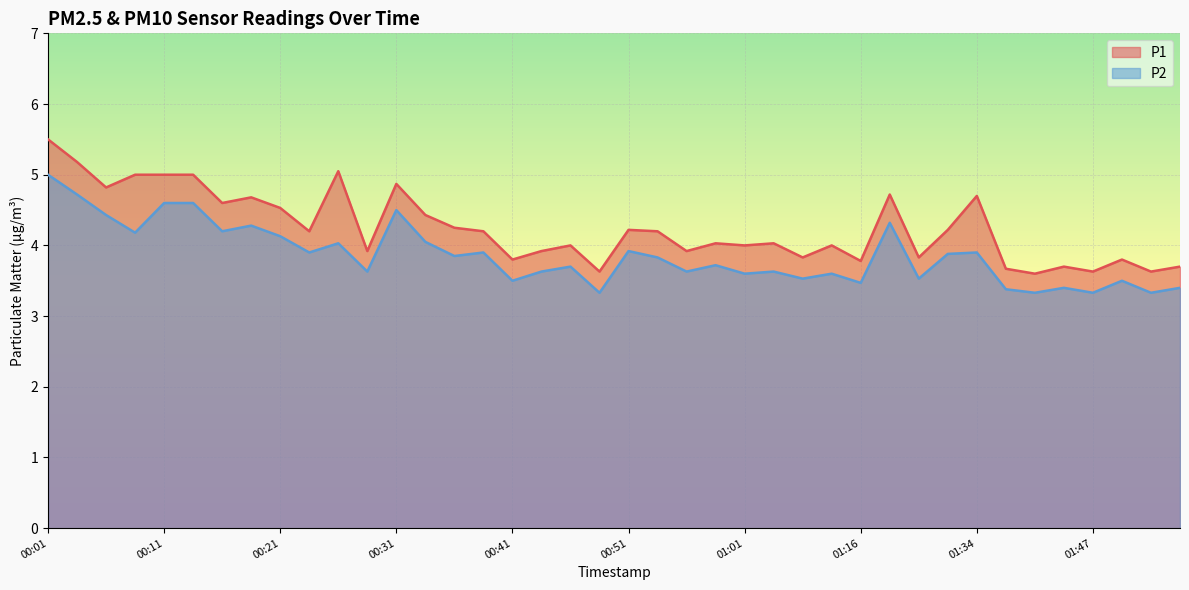

How many series are shown in this chart?

2